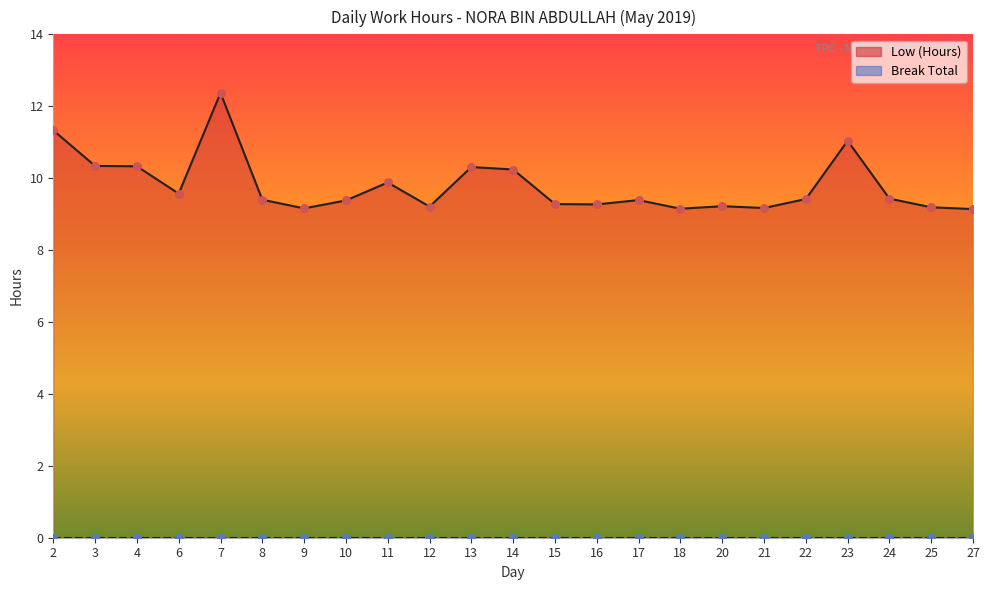

At which category is the sum across all series the highest?

7